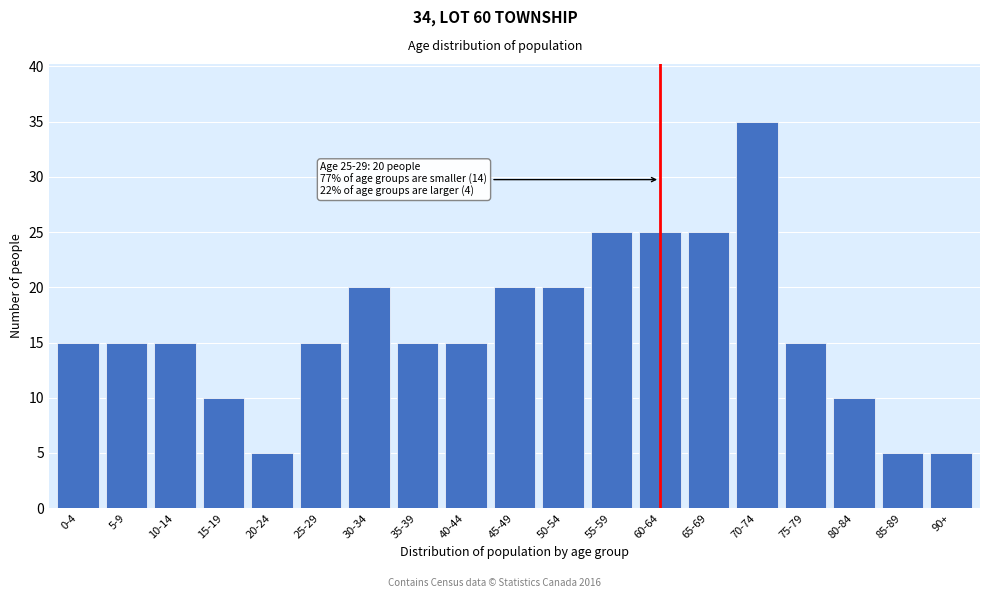

Reading right to left, what are all the values shown in this chart?

5	5	10	15	35	25	25	25	20	20	15	15	20	15	5	10	15	15	15